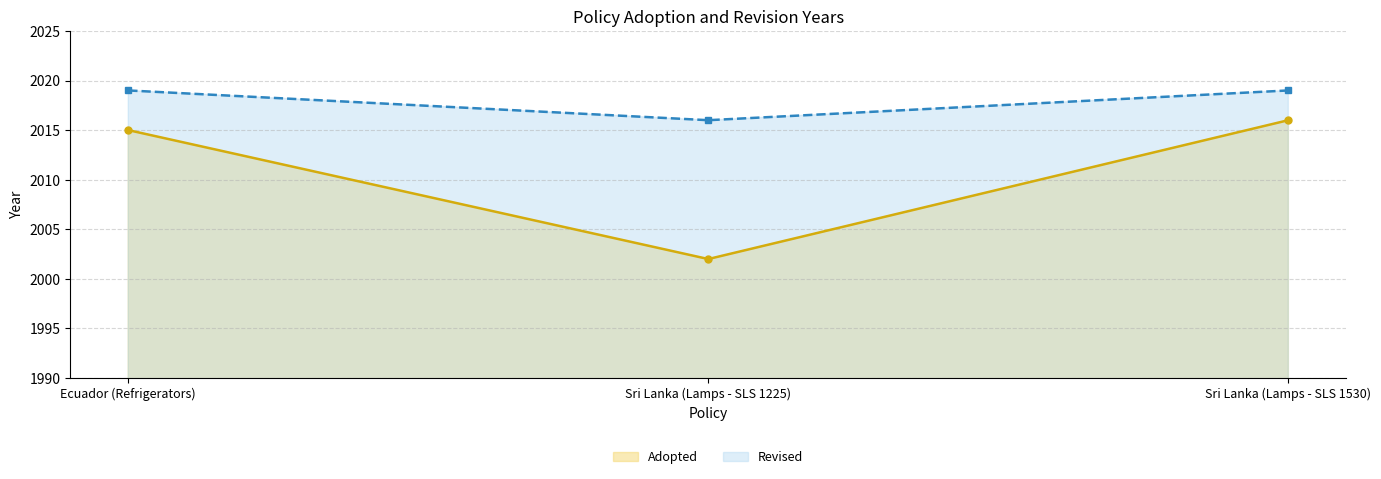

Reading left to right, what are all the values shown in this chart?

Adopted: Ecuador (Refrigerators)=2015	Sri Lanka (Lamps - SLS 1225)=2002	Sri Lanka (Lamps - SLS 1530)=2016
Revised: Ecuador (Refrigerators)=2019	Sri Lanka (Lamps - SLS 1225)=2016	Sri Lanka (Lamps - SLS 1530)=2019